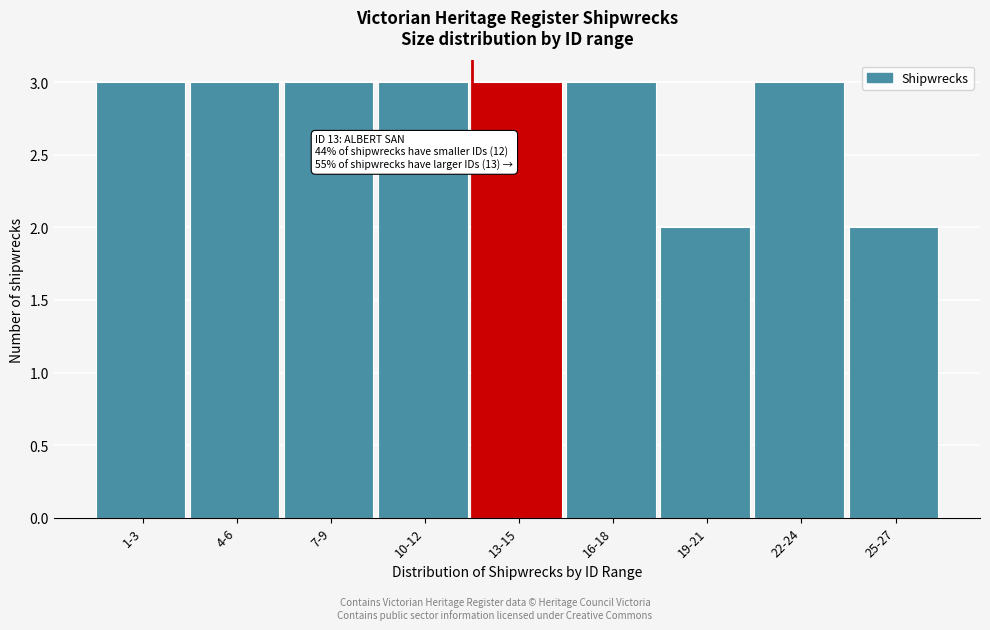

Reading left to right, list all the values displayed in this chart.

3	3	3	3	3	3	2	3	2